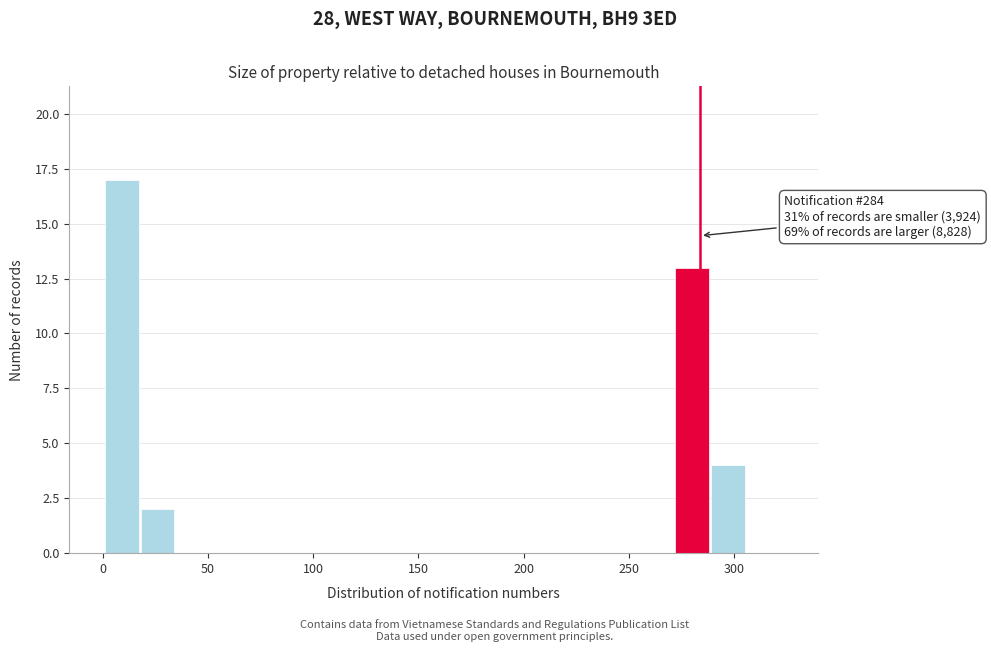

Around what value on the x-axis is the tallest bar? Give the approximate position of its centre, as read against the axis.

10